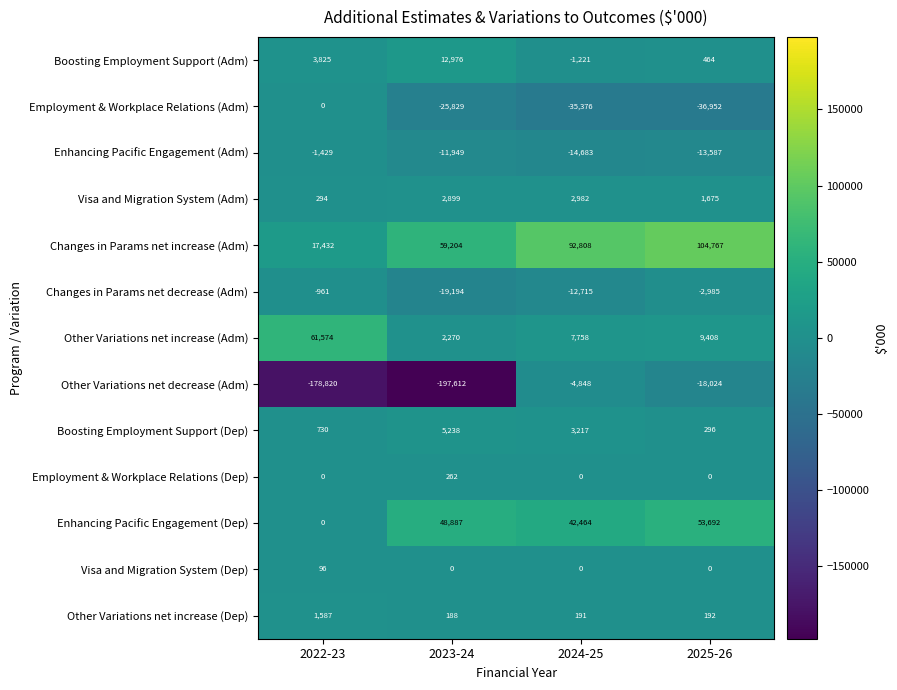

At which category is the sum across all series the highest?

2025-26